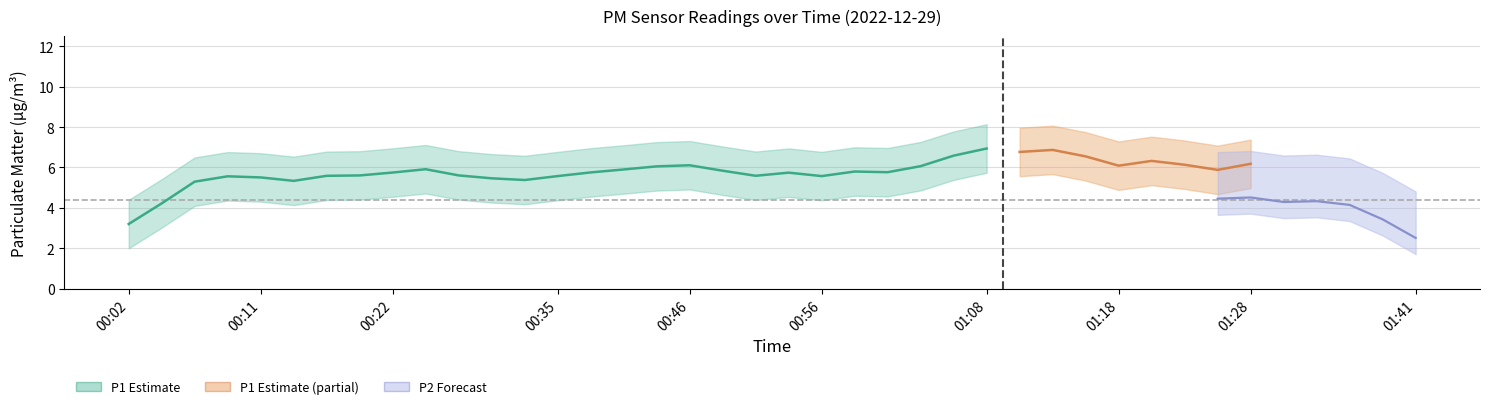

Count the number of categories in the chart.

40